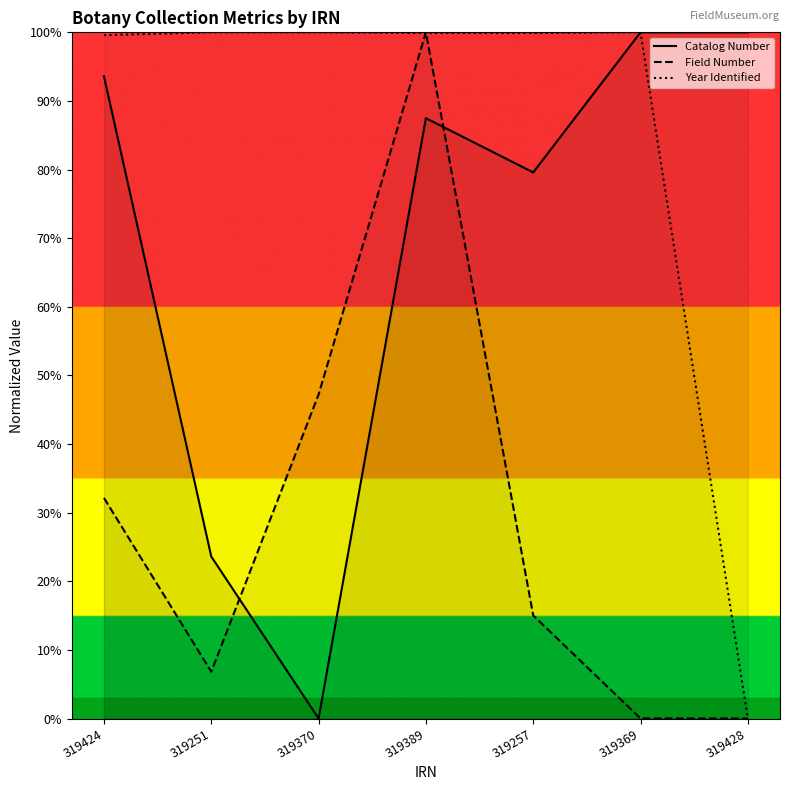

Rank the series by their average value, from lowest to highest.

Field Number, Catalog Number, Year Identified